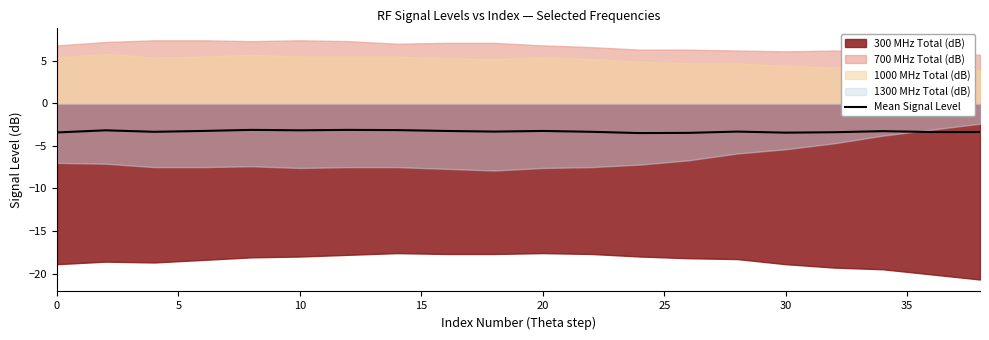

What is the highest value of the Mean Signal Level series?

-3.1